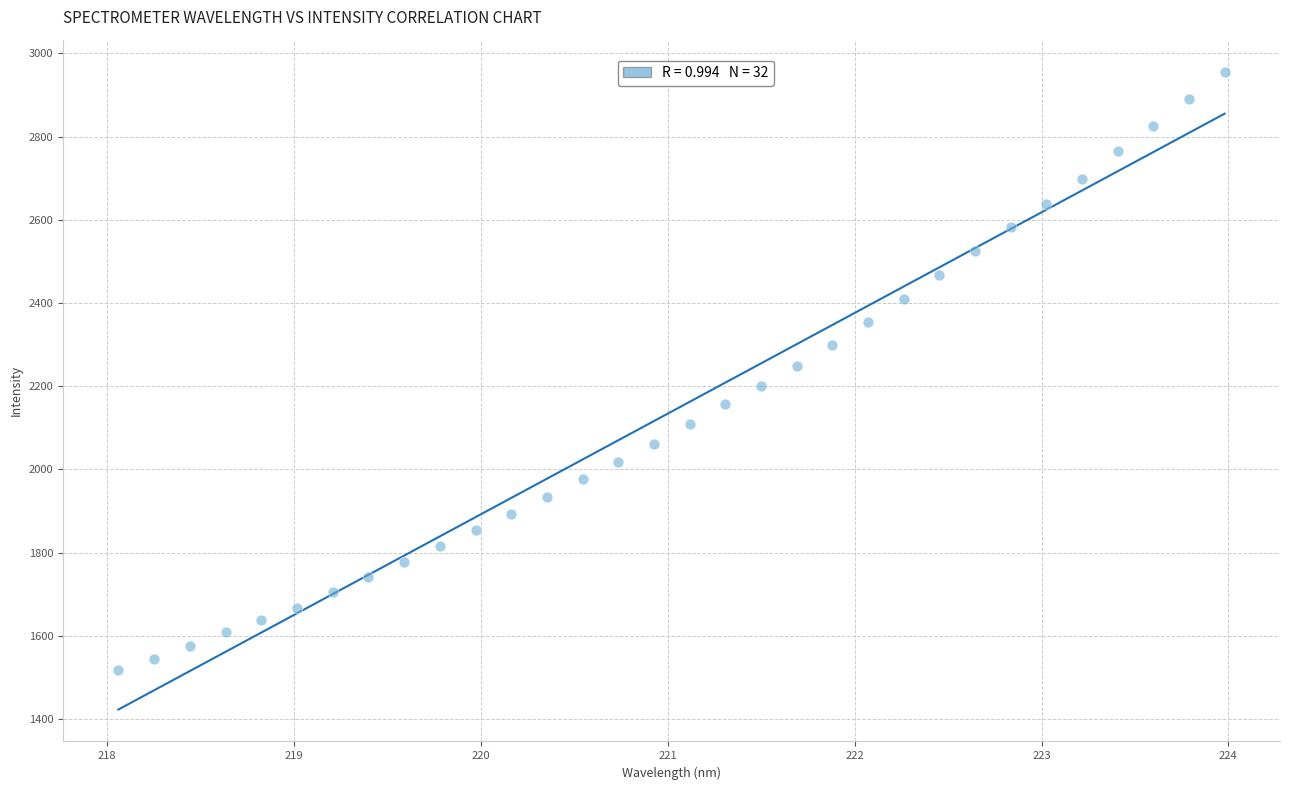

What is the range of Y values (max minus min)?

1438.4